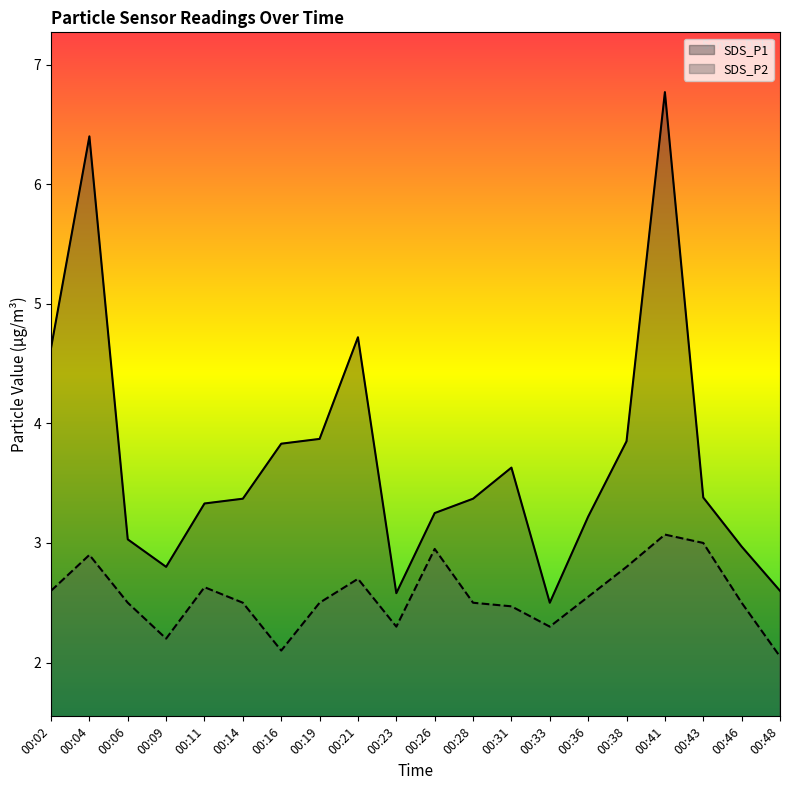

What are all the series names shown in the legend?

SDS_P1, SDS_P2